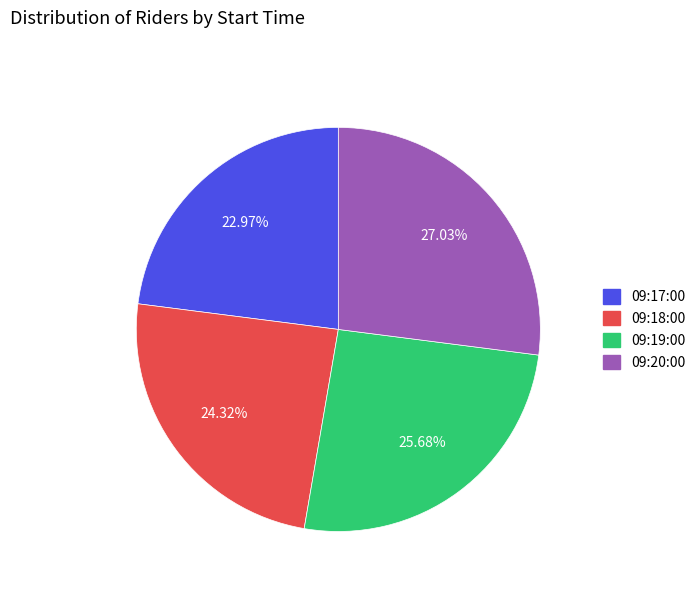

What percentage is the 09:18:00 slice, to the nearest percent?

24%